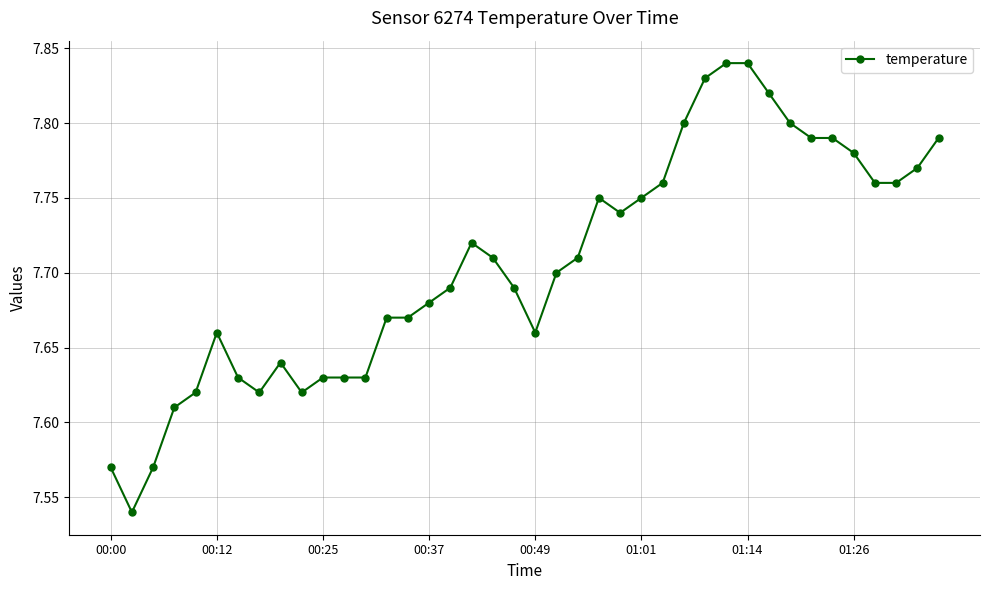

Count the values in the range 7 to 8.

40